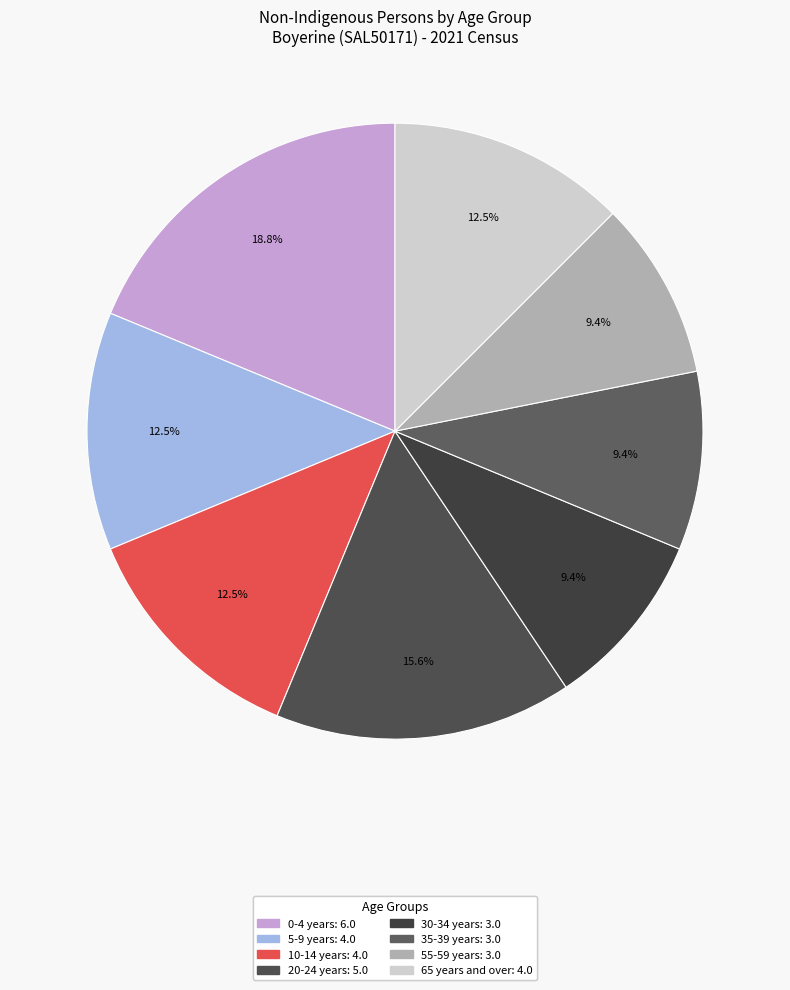

Is there any slice that represents more than half of the pie?

No